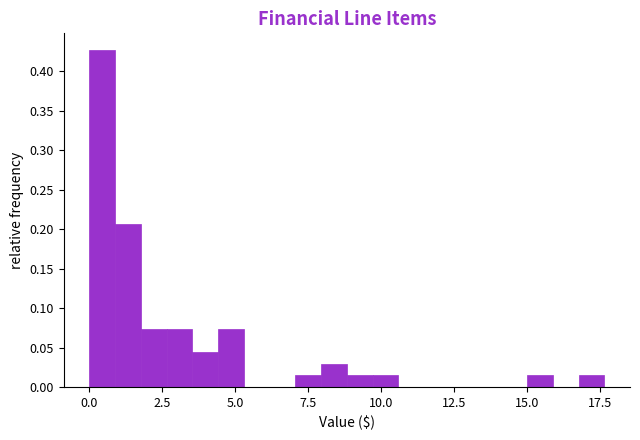

Around what value on the x-axis is the tallest bar? Give the approximate position of its centre, as read against the axis.

0.5